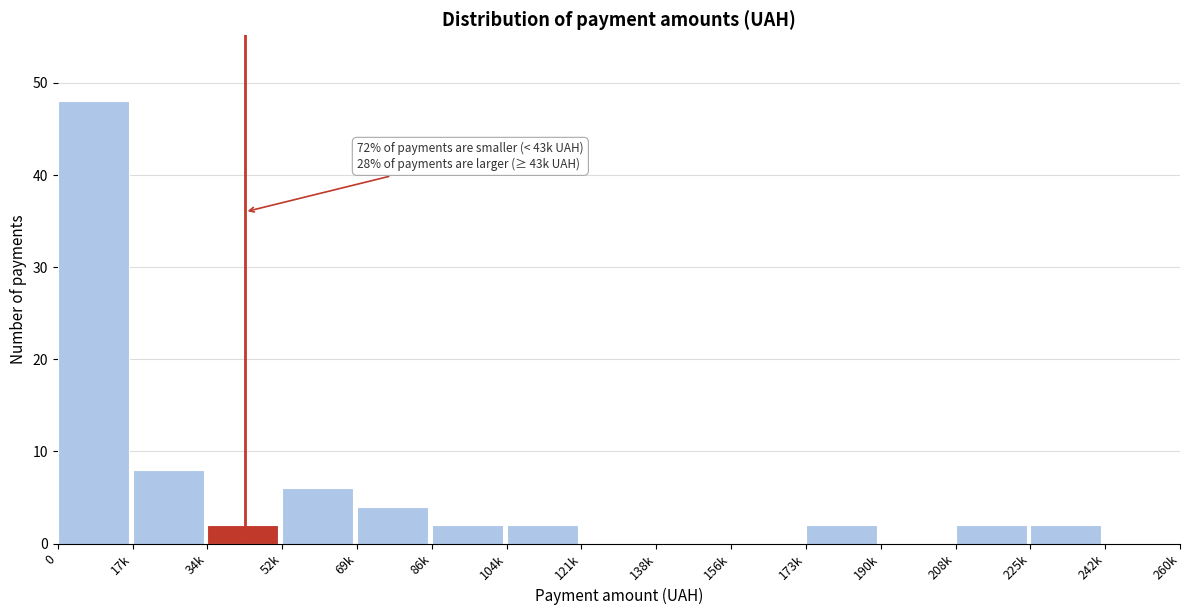

Reading left to right, extract all data points from this chart.

0=48	17k=8	34k=2	52k=6	69k=4	86k=2	104k=2	121k=0	138k=0	156k=0	173k=2	190k=0	208k=2	225k=2	242k=0